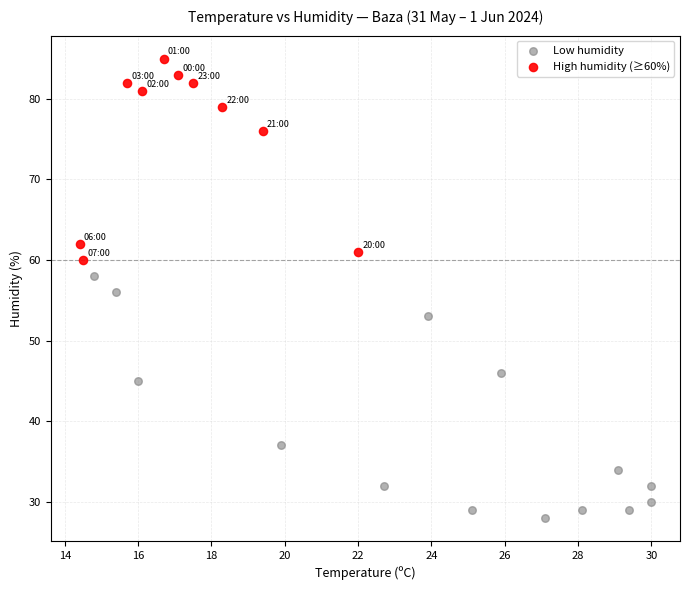

Which series contains the highest Y value?

High humidity (≥60%)